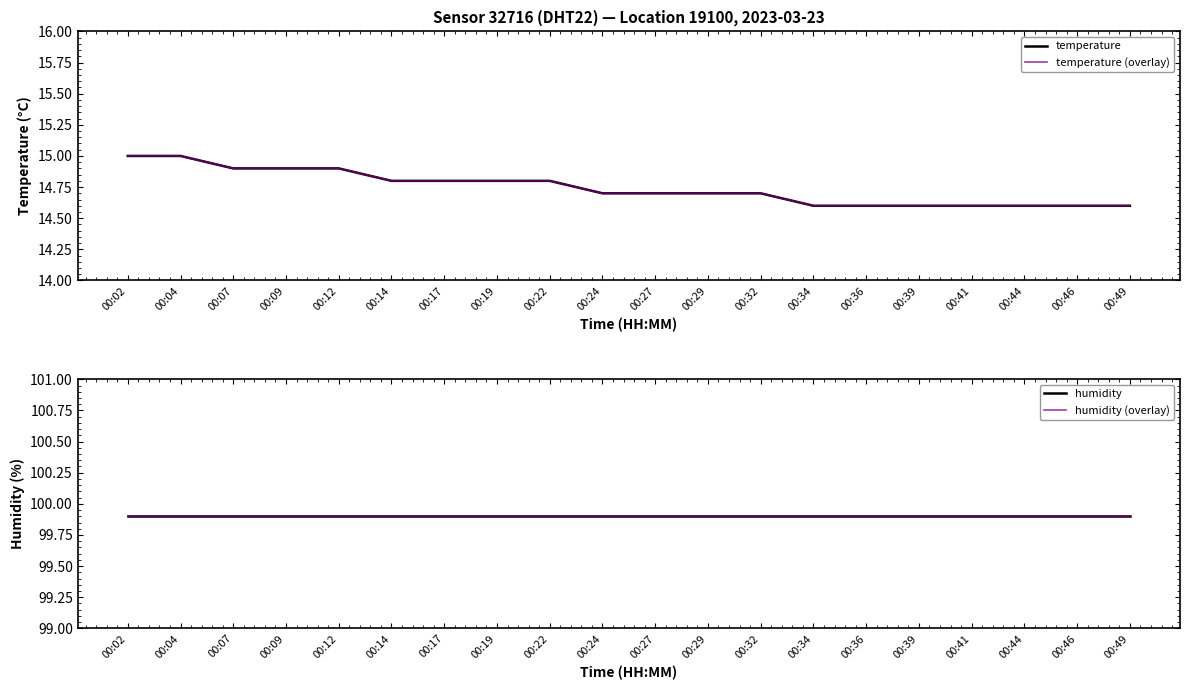

True or false: humidity (overlay) and temperature intersect in this chart.

False